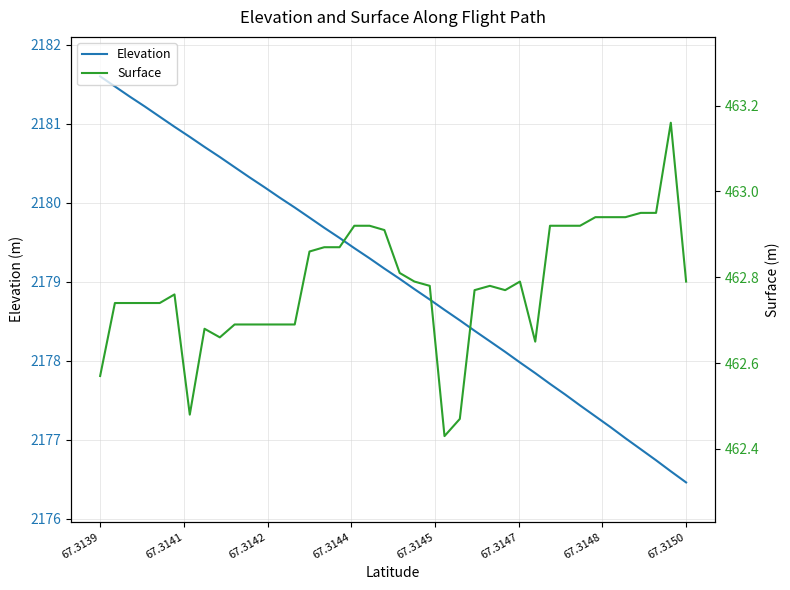

What is the minimum value for Elevation?

2176.5